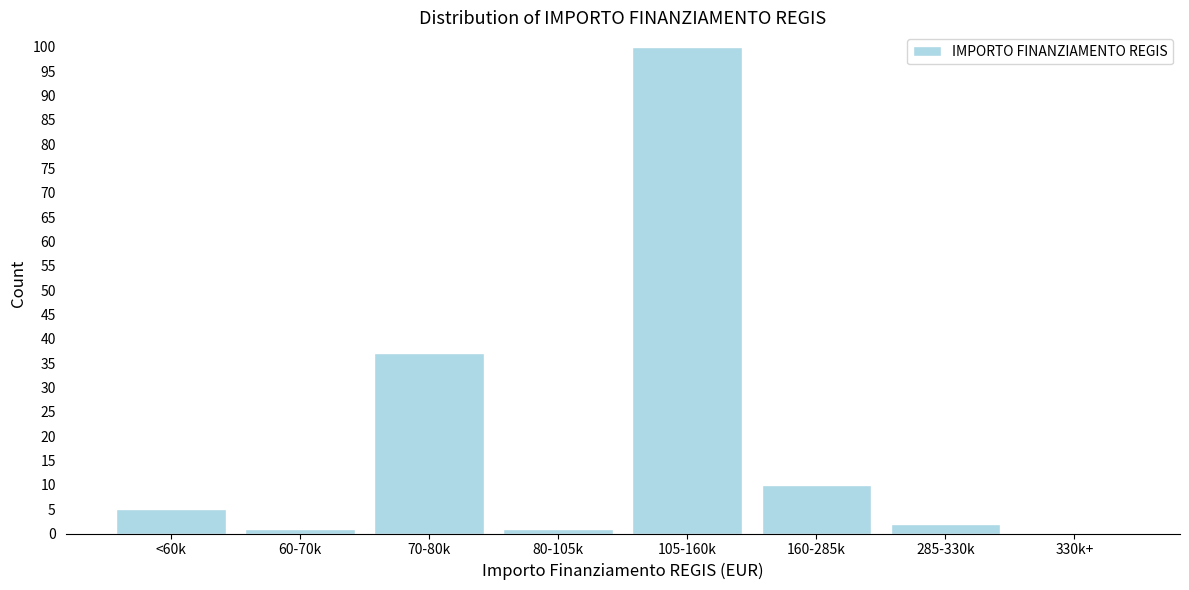

Reading right to left, list all the values displayed in this chart.

330k+=0	285-330k=2	160-285k=10	105-160k=100	80-105k=1	70-80k=37	60-70k=1	<60k=5